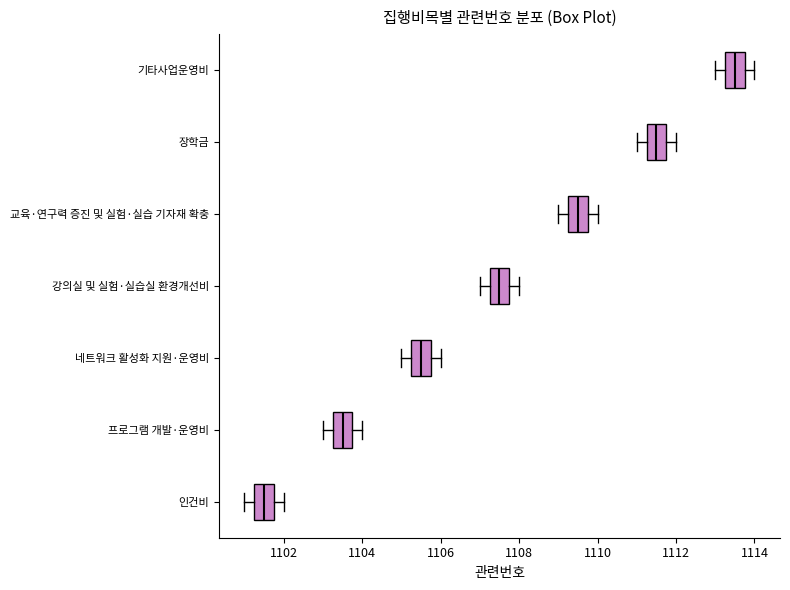

Which box's median line is the furthest to the right?

기타사업운영비